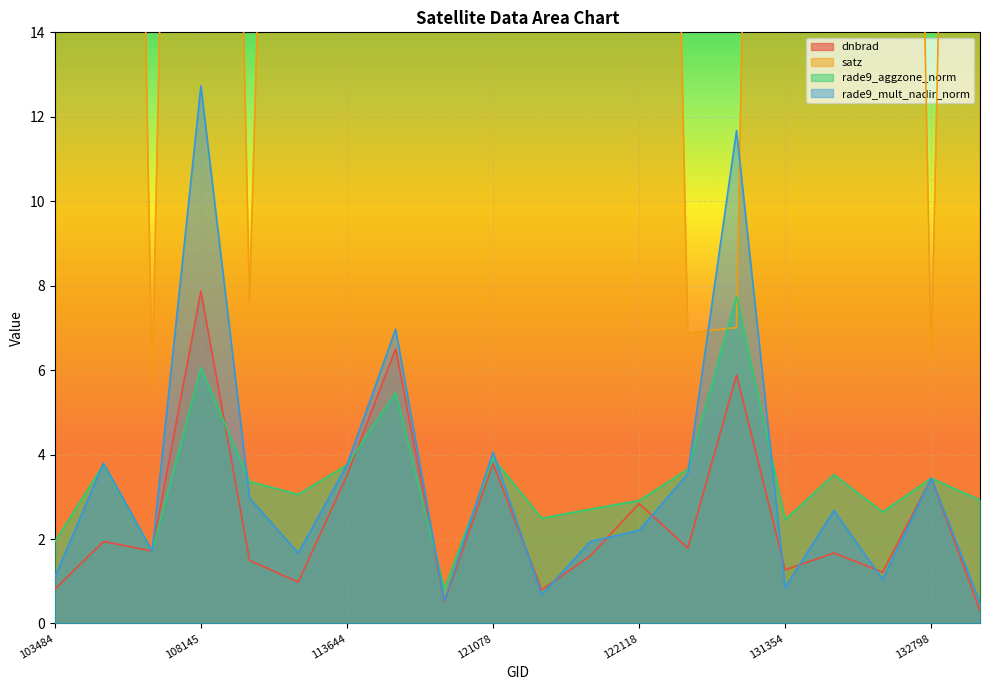

Which series has the widest spread of values?

satz